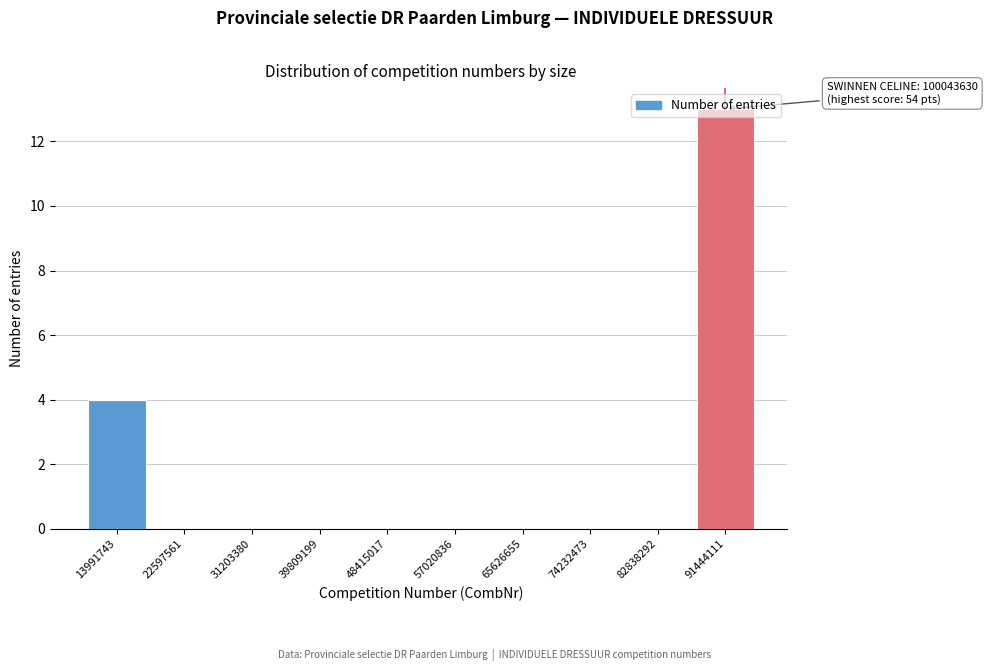

At which category does the chart reach its peak across all series?

91444111